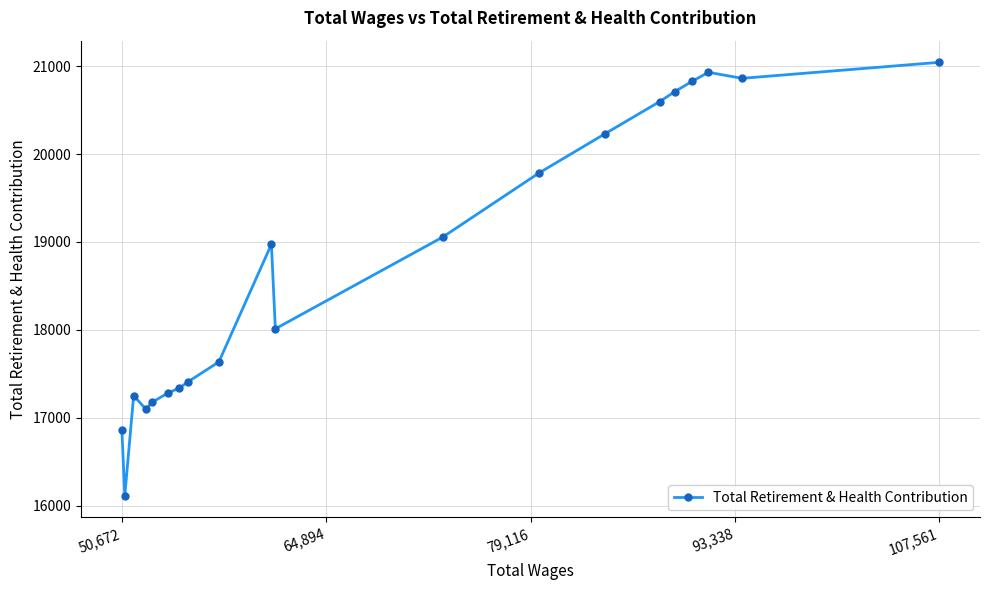

How many distinct data groups are displayed?

1